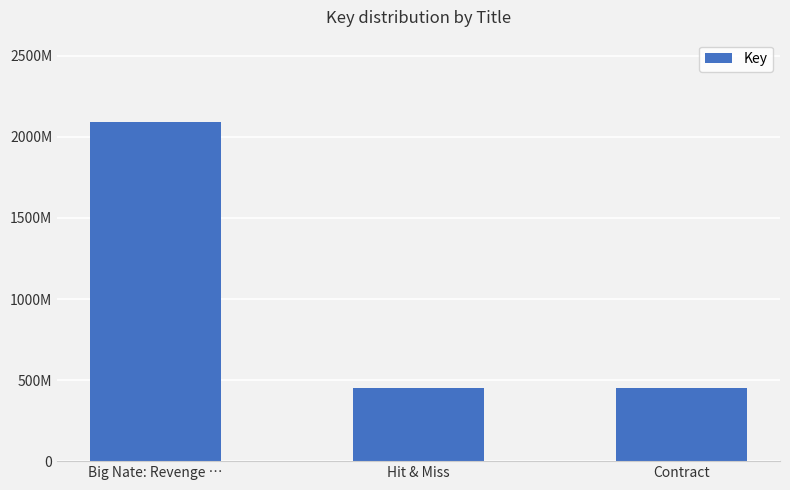

Reading left to right, list all the values displayed in this chart.

2092113342	452872918	452872080